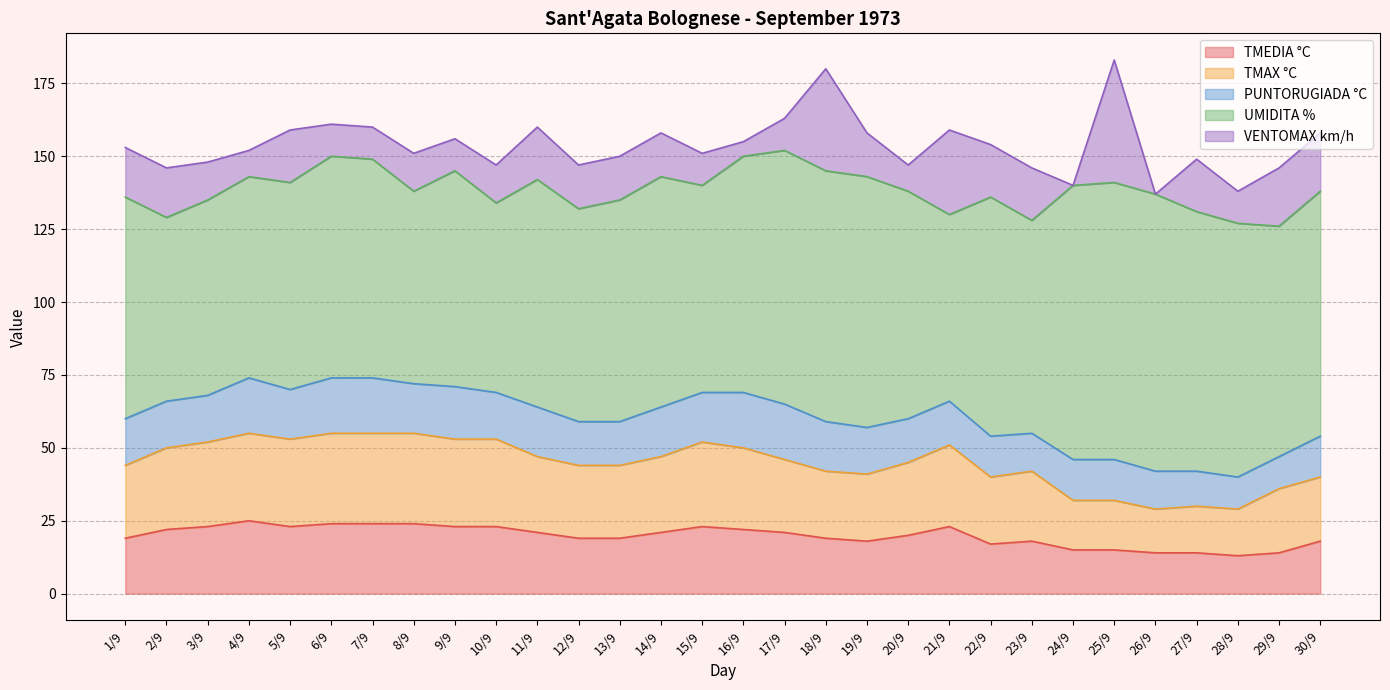

Count the PUNTORUGIADA °C values in the range 14 to 17.

19